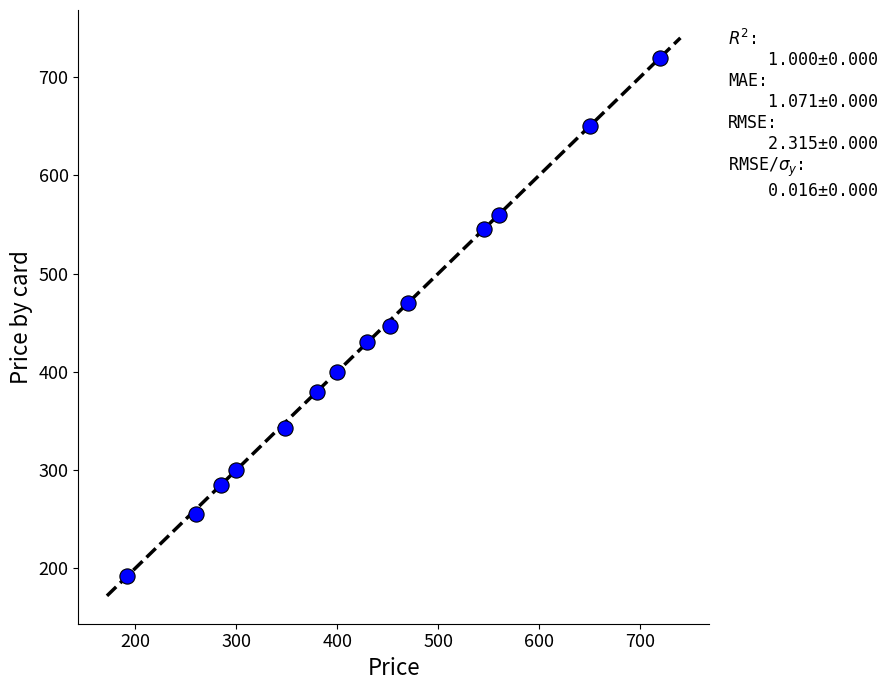

What is the range of Y values (max minus min)?

528